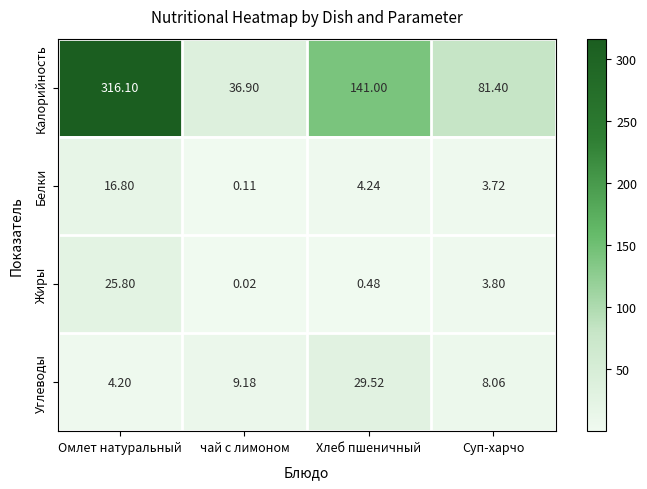

At which label is Белки closest to 8?

Хлеб пшеничный